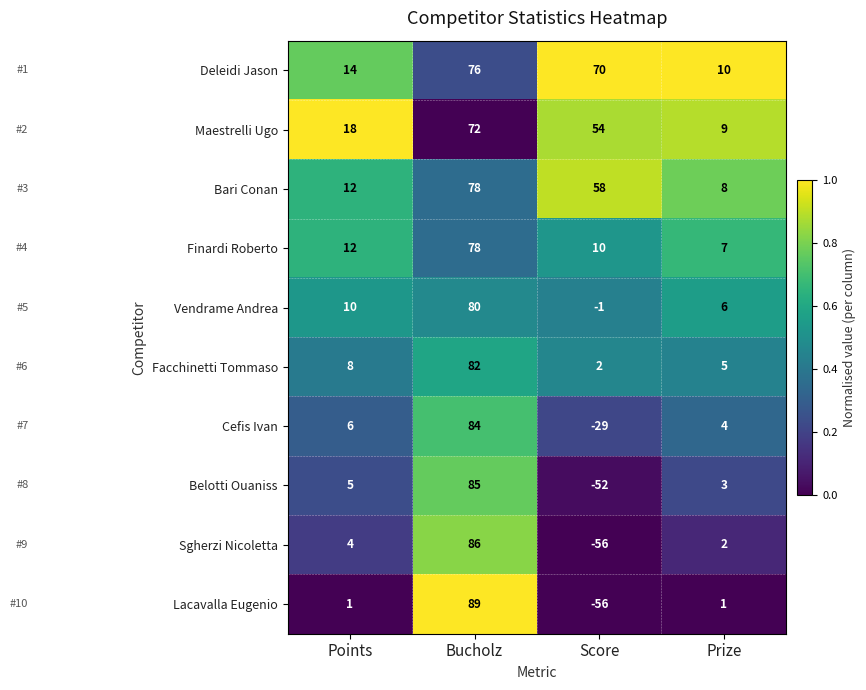

What is the spread (max minus min) of values at Bucholz?

17